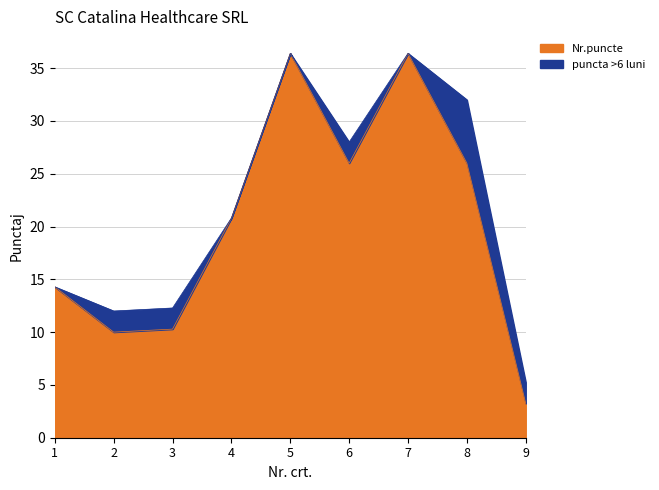

Where is the first local maximum?

5